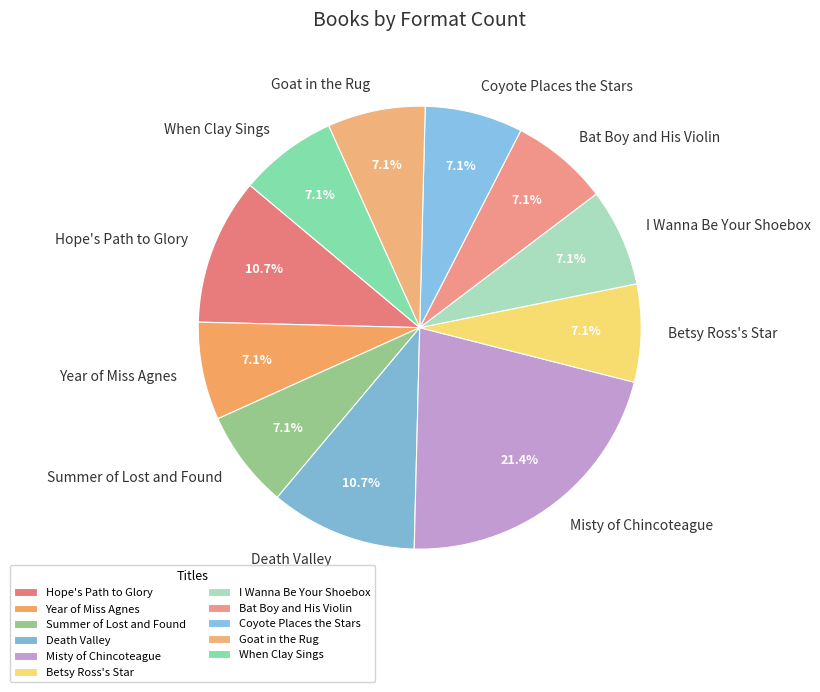

How many slices are in this pie chart?

11